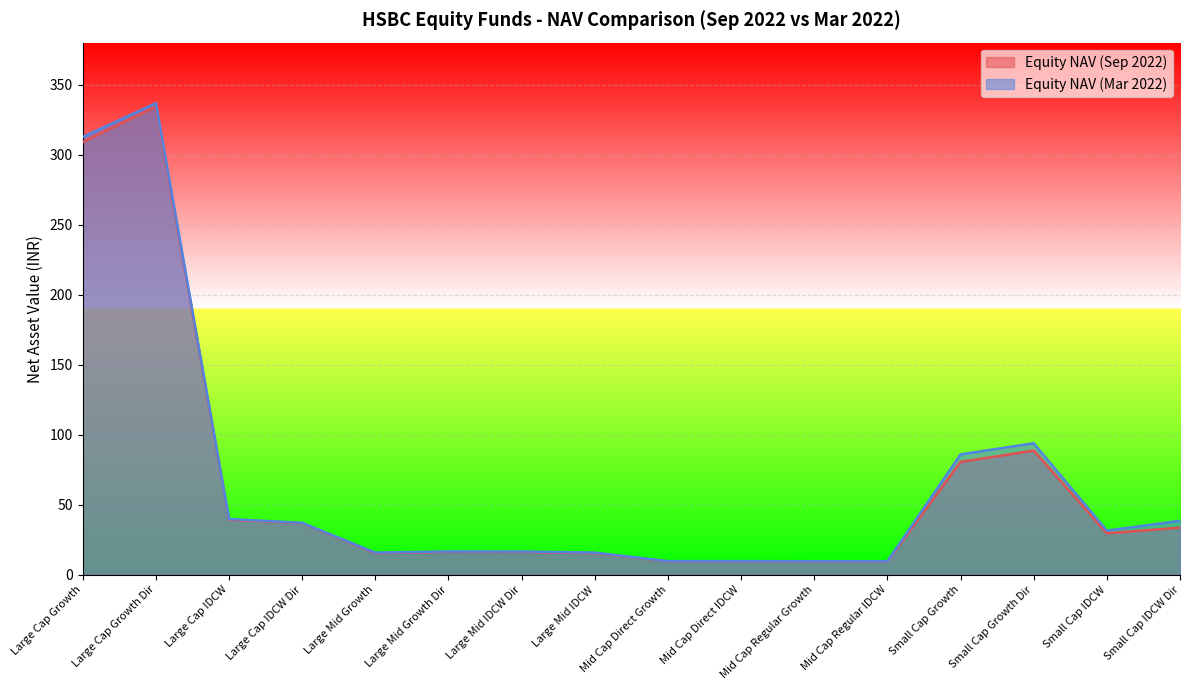

How many lines are shown in the chart?

2